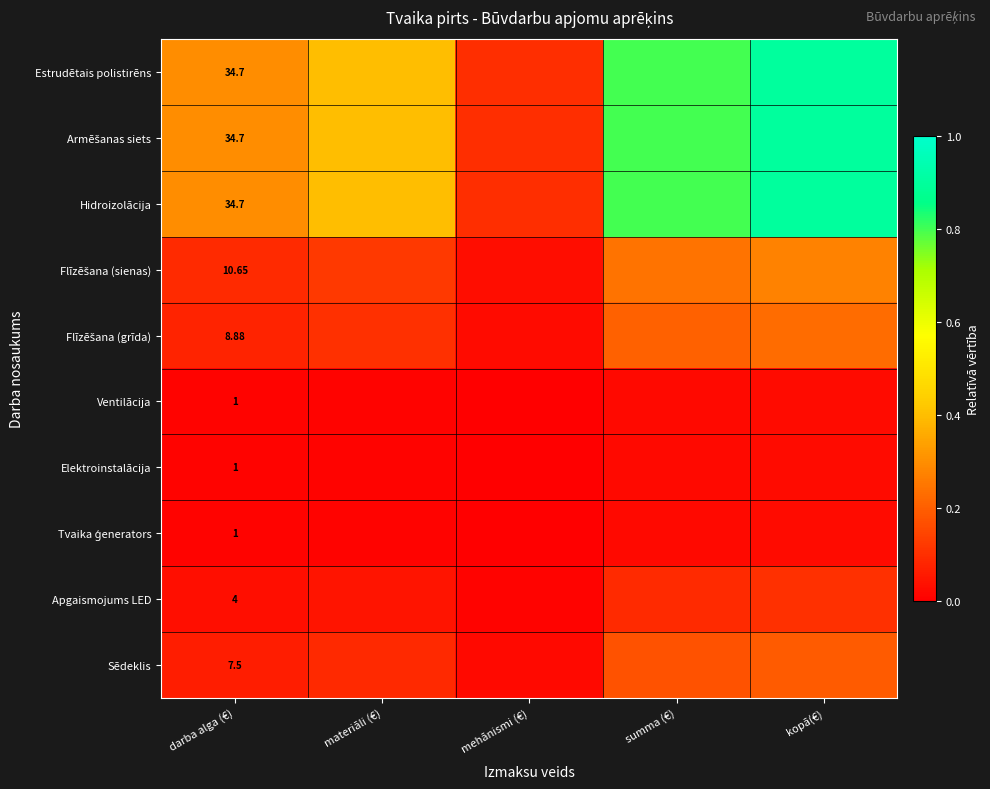

Which series has the largest total across all categories?

Estrudētais polistirēns